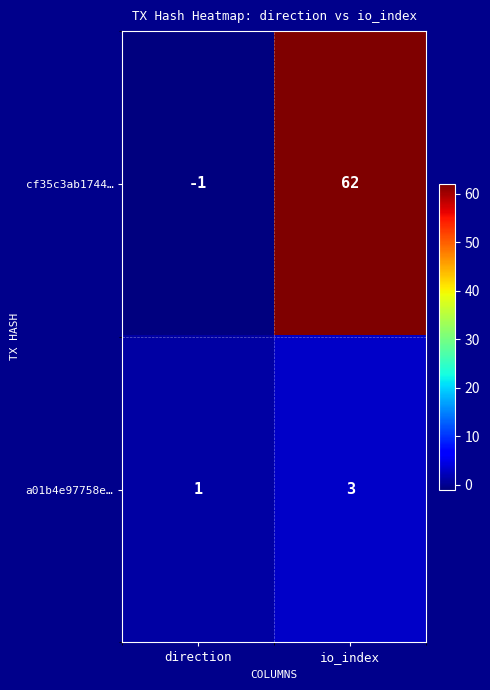

What is the difference between the cf35c3ab1744… values at io_index and direction?

63